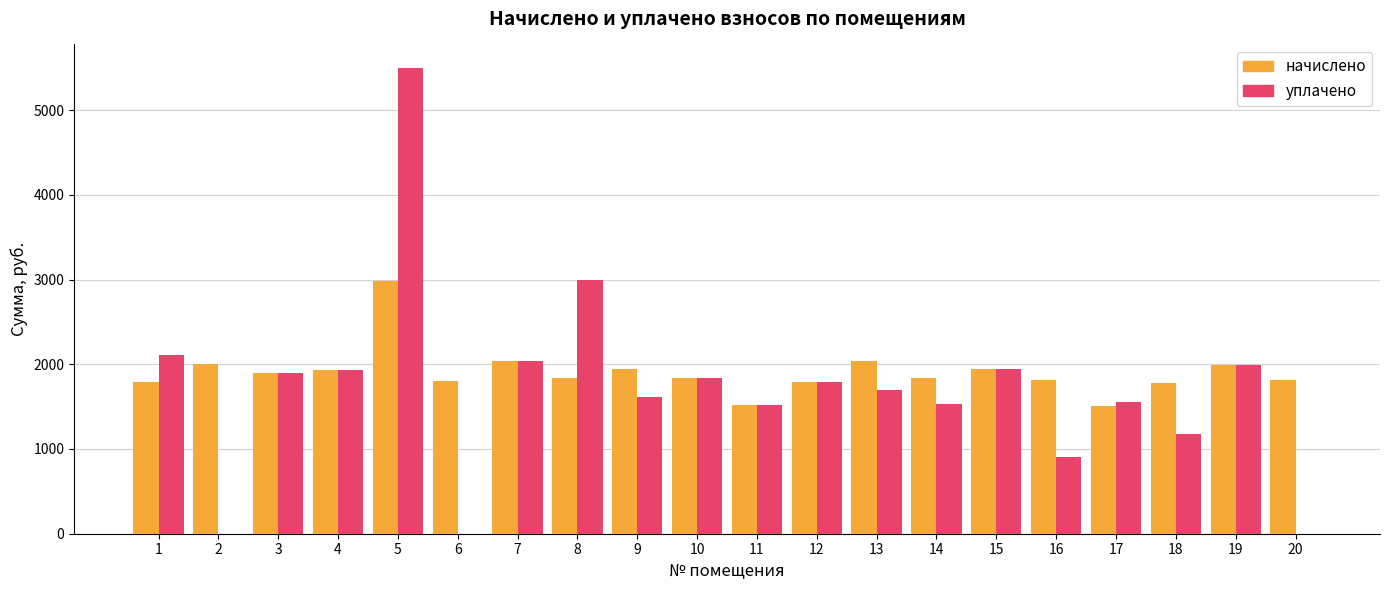

Count the number of data series in this chart.

2